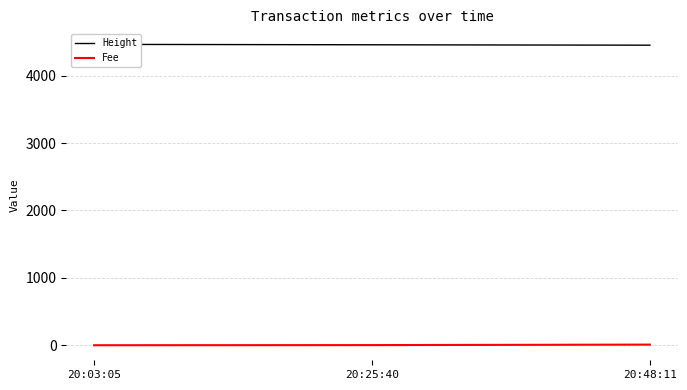

What is the label of the 1st point from the left?

20:03:05